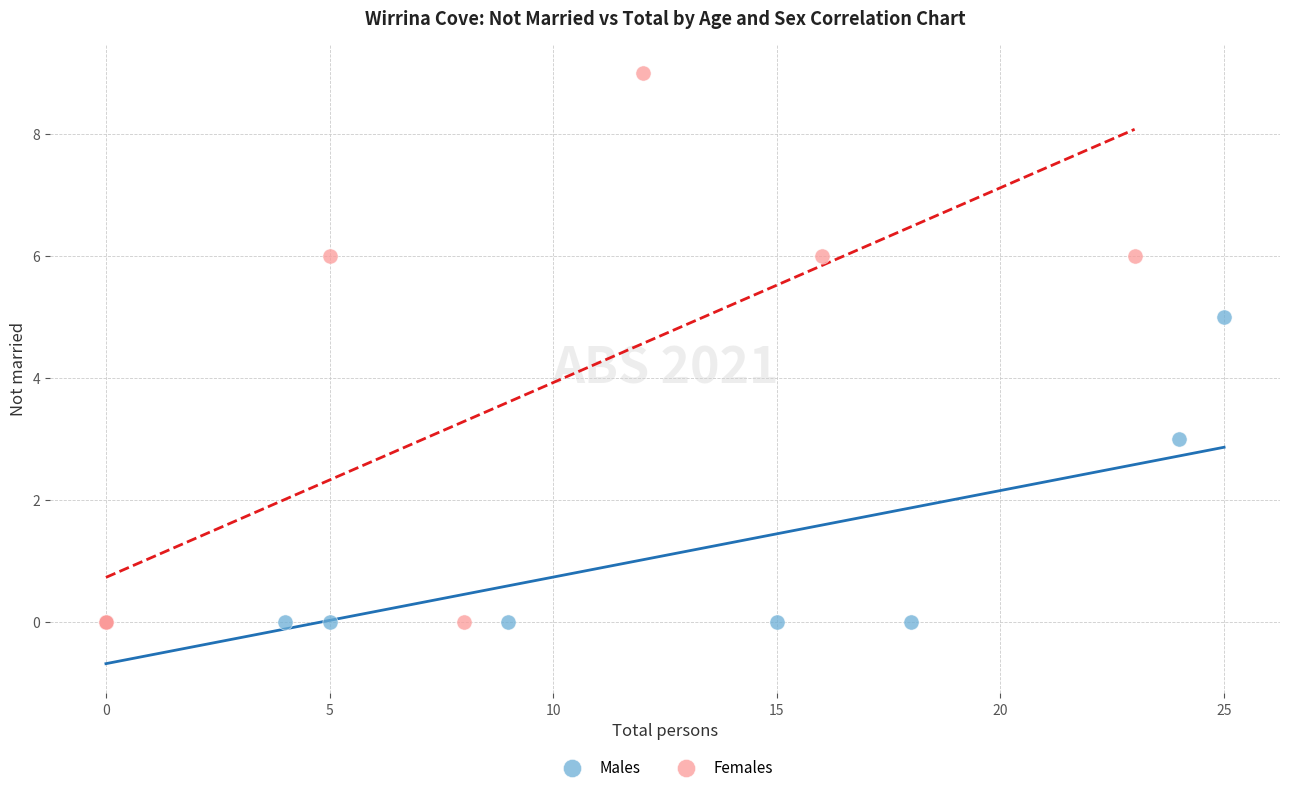

Which series contains the highest Y value?

Females